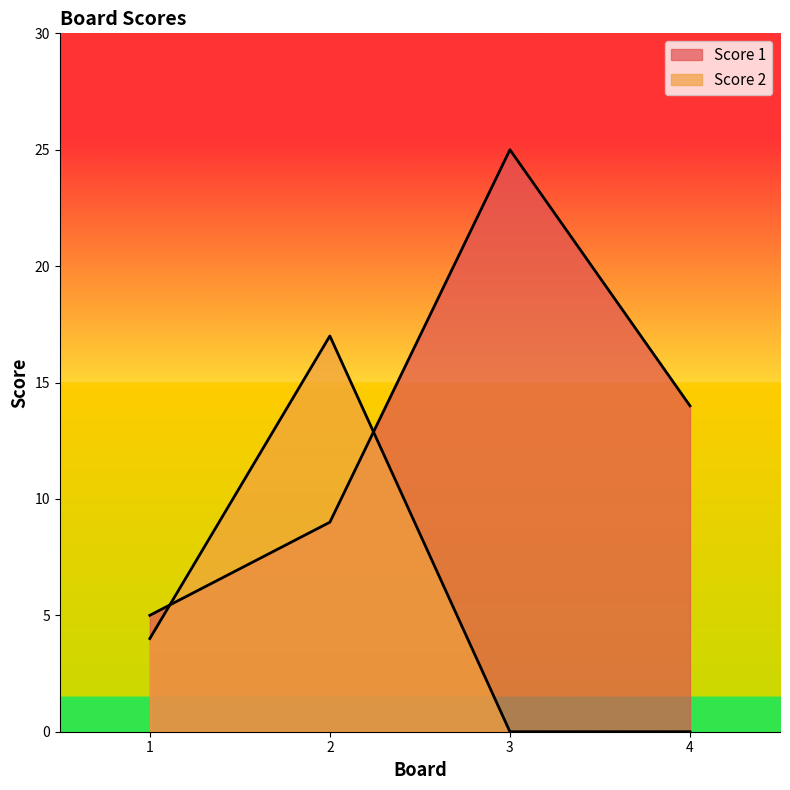

Reading right to left, transcribe all the data shown in this chart.

Score 1: 4=14	3=25	2=9	1=5
Score 2: 4=0	3=0	2=17	1=4